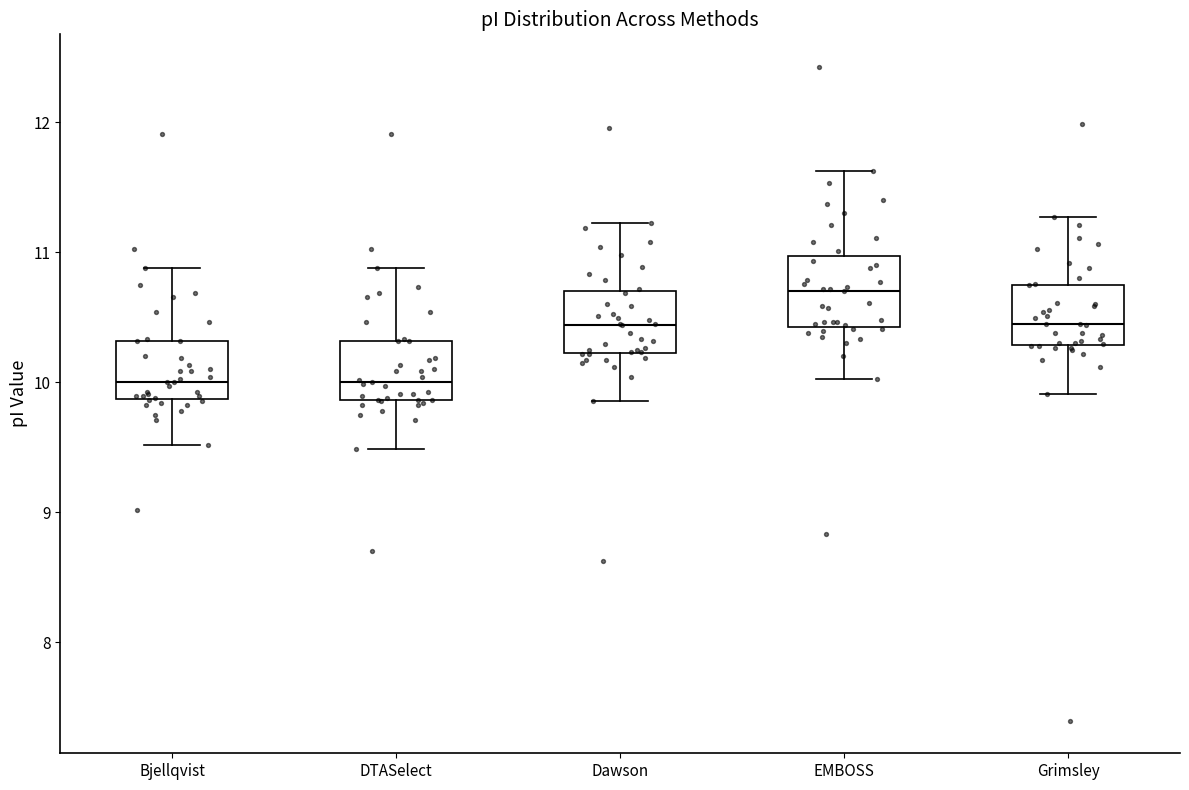

Reading left to right, read every box against the y-axis: the position of its median line, the range the box covers, and the ends of its whiskers. The values are not printed on the chart, so give them approximately, as read against the axis.

Bjellqvist: median 10.0, box 9.9 to 10.3, whiskers 9.5 to 10.9
DTASelect: median 10.0, box 9.9 to 10.3, whiskers 9.5 to 10.9
Dawson: median 10.4, box 10.2 to 10.7, whiskers 9.9 to 11.2
EMBOSS: median 10.7, box 10.4 to 11.0, whiskers 10.0 to 11.6
Grimsley: median 10.5, box 10.3 to 10.8, whiskers 9.9 to 11.3